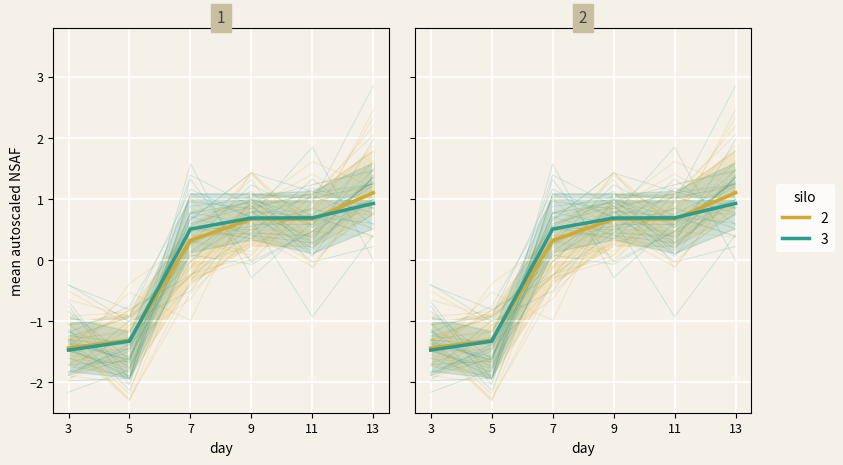

At which label is silo_2 closest to 0?

7